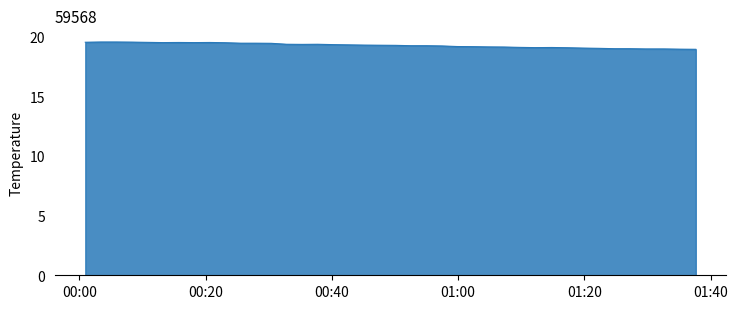

What is the greatest value displayed?

19.5